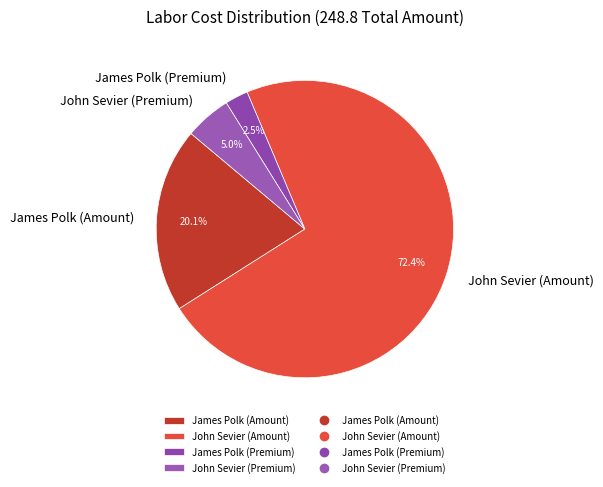

True or false: James Polk (Amount) accounts for 20% of the total.

True